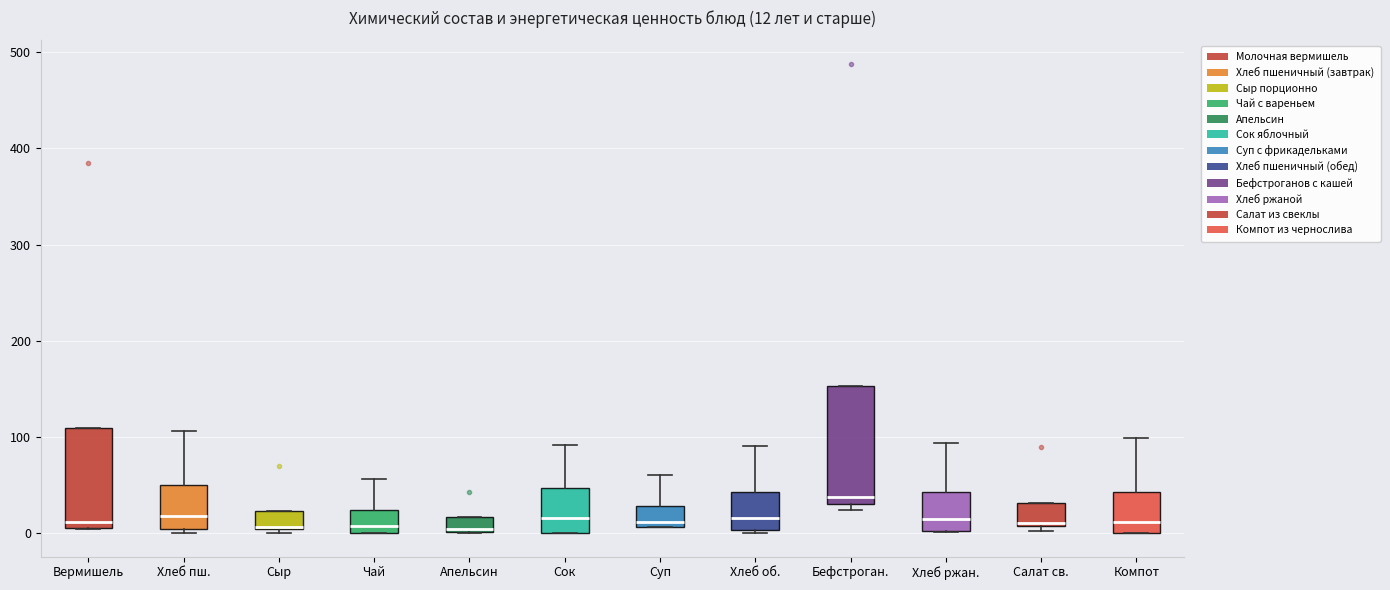

Which box's median line is the highest?

Бефстроган.